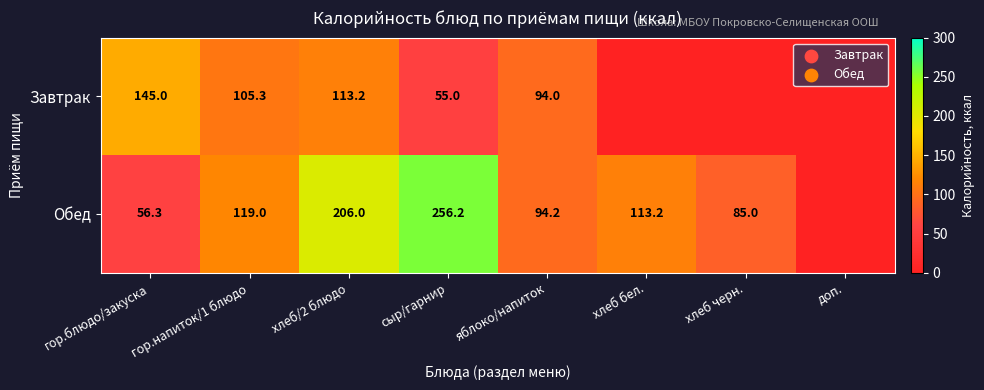

What is the sum of the Обед values at гор.блюдо/закуска and гор.напиток/1 блюдо?

175.3